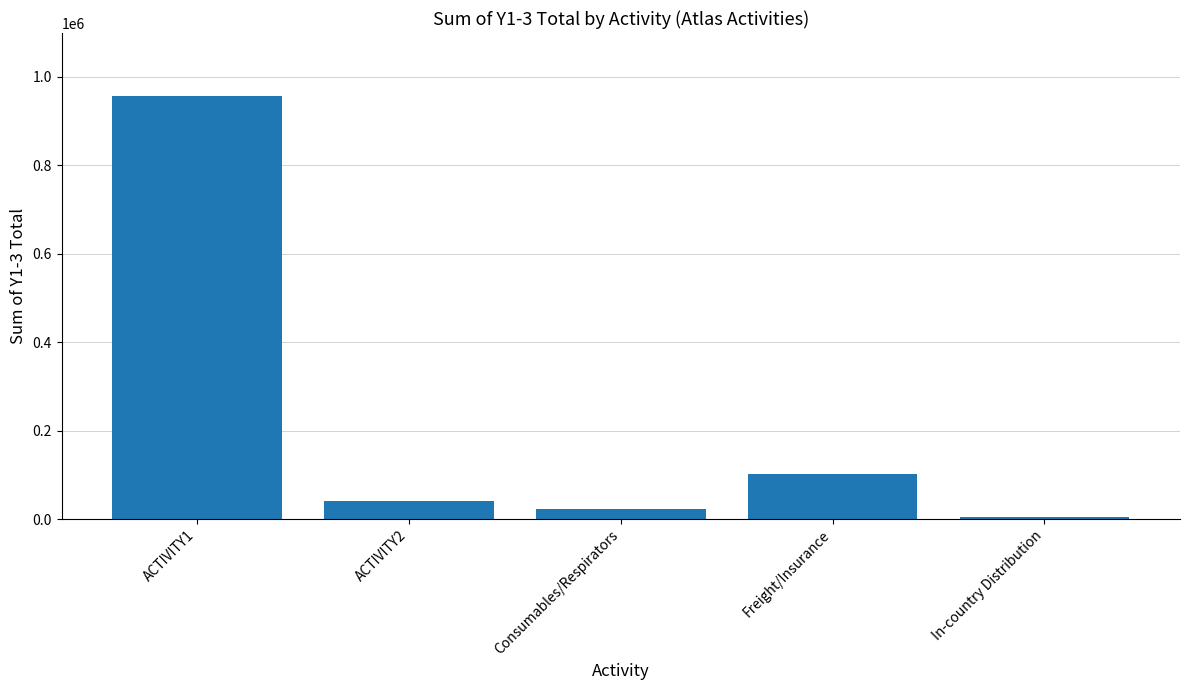

Approximately how many times larger is the value at Freight/Insurance compared to ACTIVITY2?

2.5